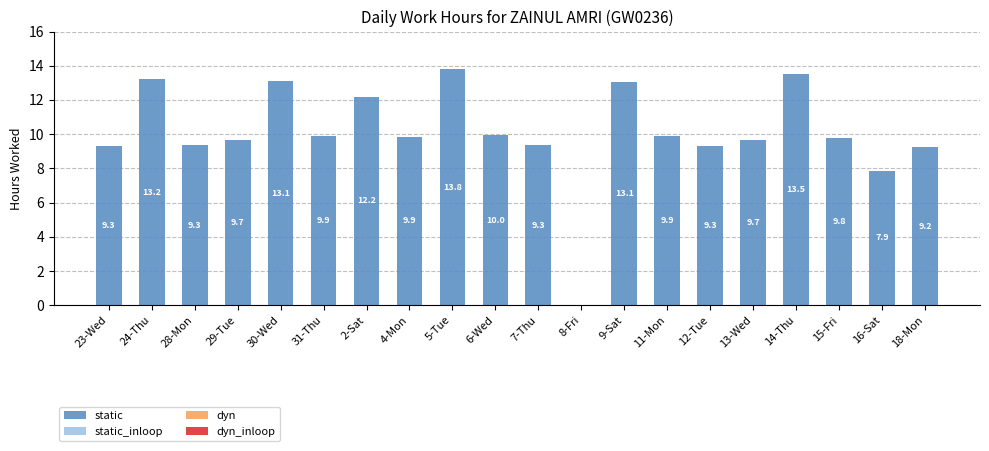

Approximately how many times larger is the value at 30-Wed compared to 11-Mon?

1.3